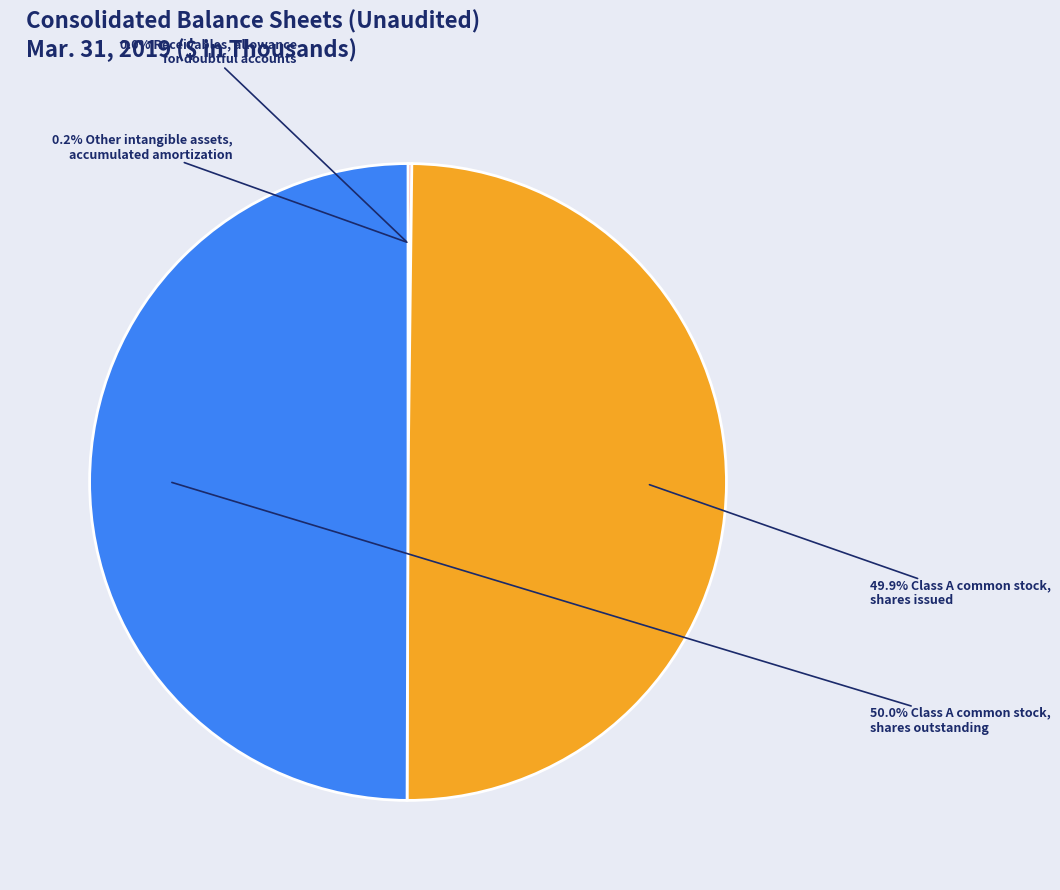

Count the number of slices in the pie.

4